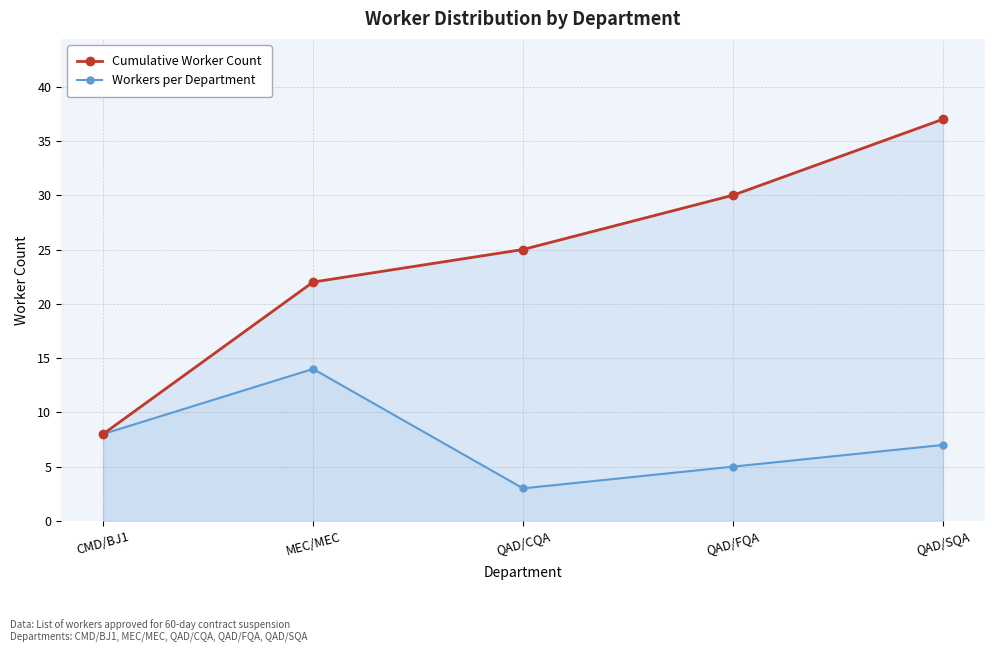

List the labels in order of Workers per Department value, smallest first.

QAD/CQA, QAD/FQA, QAD/SQA, CMD/BJ1, MEC/MEC